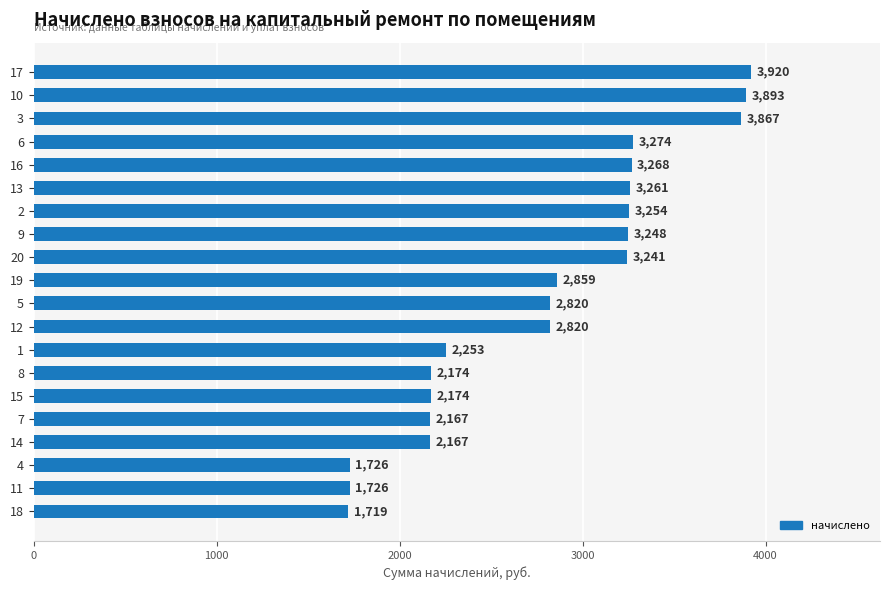

What is the change in value from 15 to 18?

-454.6